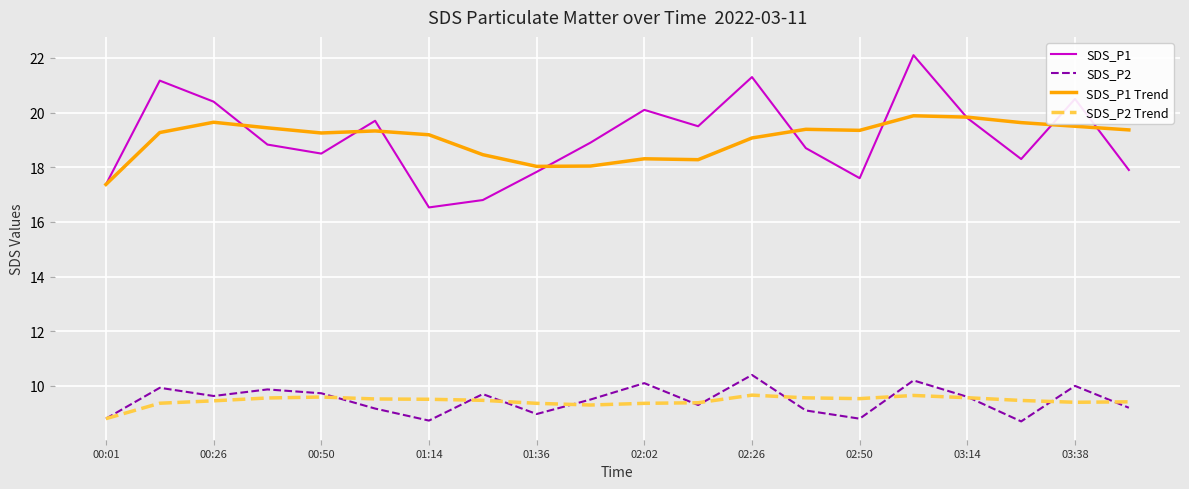

True or false: SDS_P1 Trend and SDS_P2 Trend intersect in this chart.

False